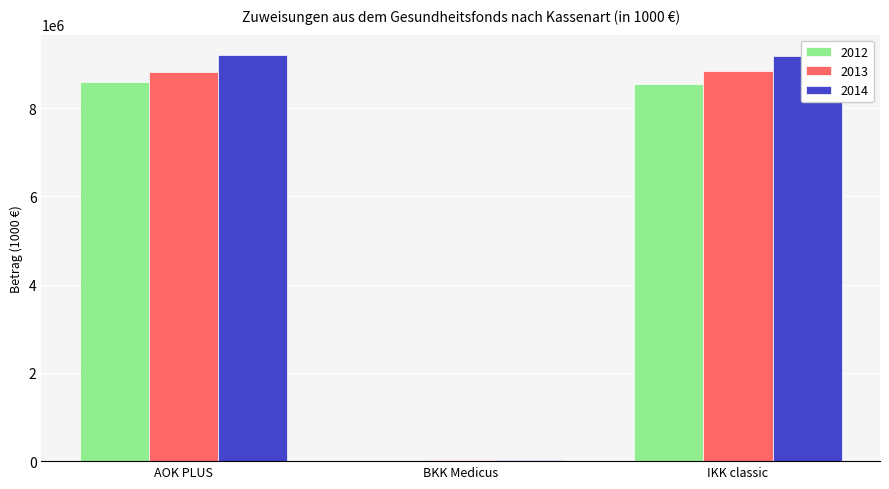

True or false: 2013 has a value of 15614450.1 at AOK PLUS.

False